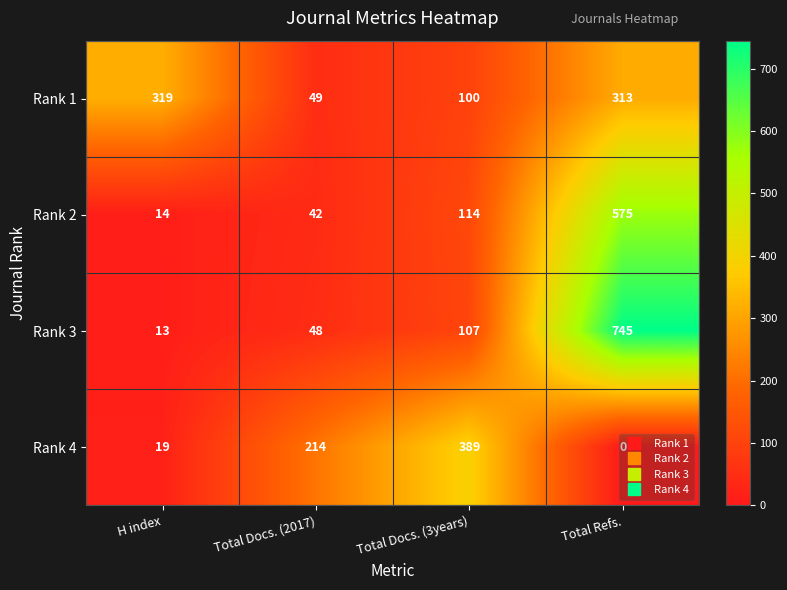

How many distinct data groups are displayed?

4